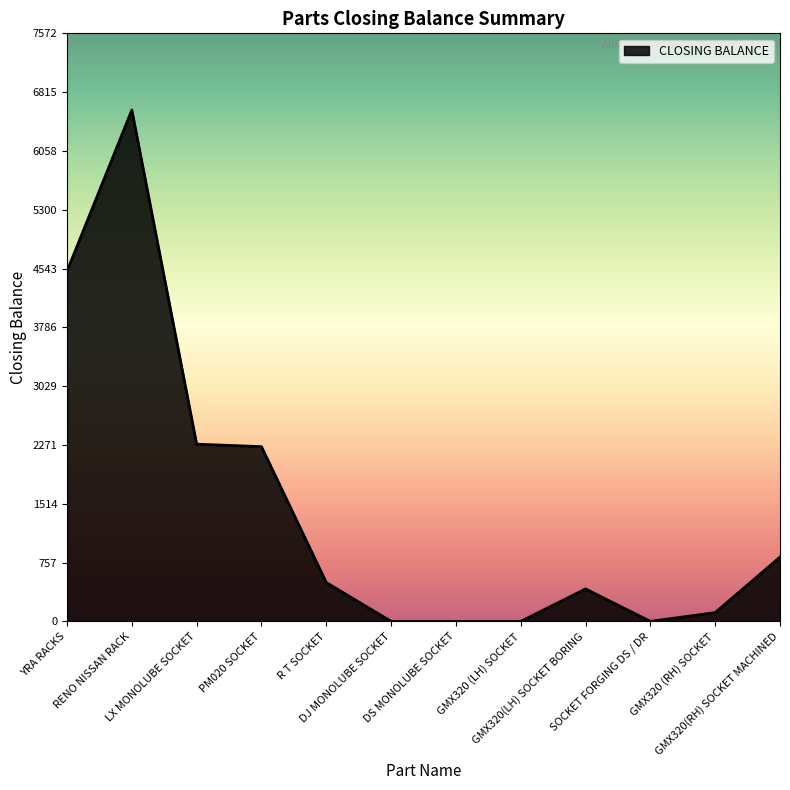

Does the chart have visible grid lines?

No